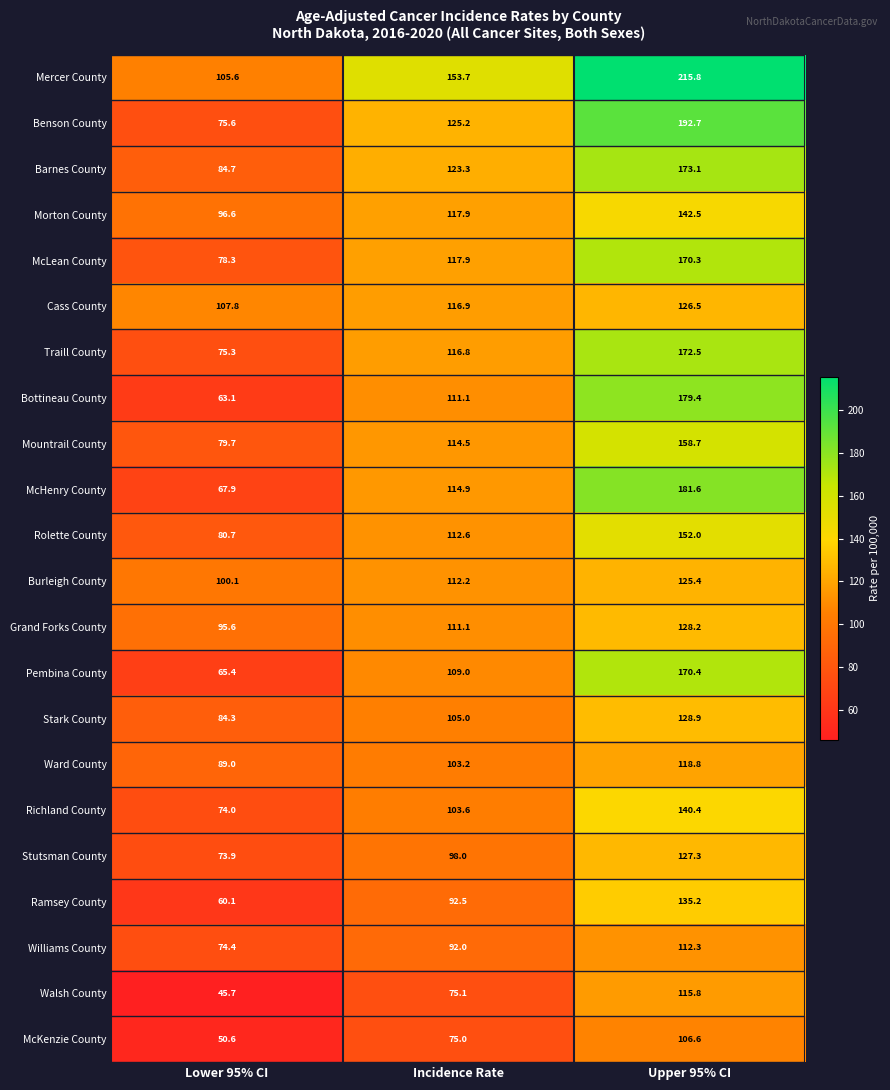

What is the spread (max minus min) of values at Upper 95% CI?

109.2